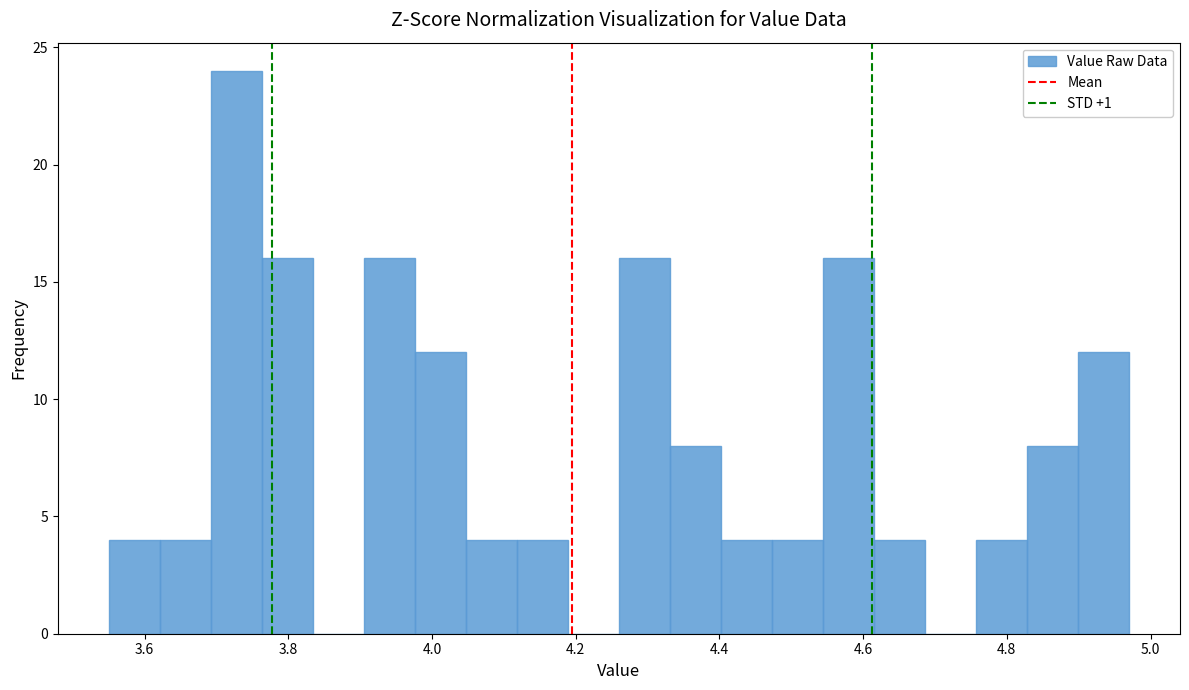

Around what value on the x-axis is the tallest bar? Give the approximate position of its centre, as read against the axis.

3.72